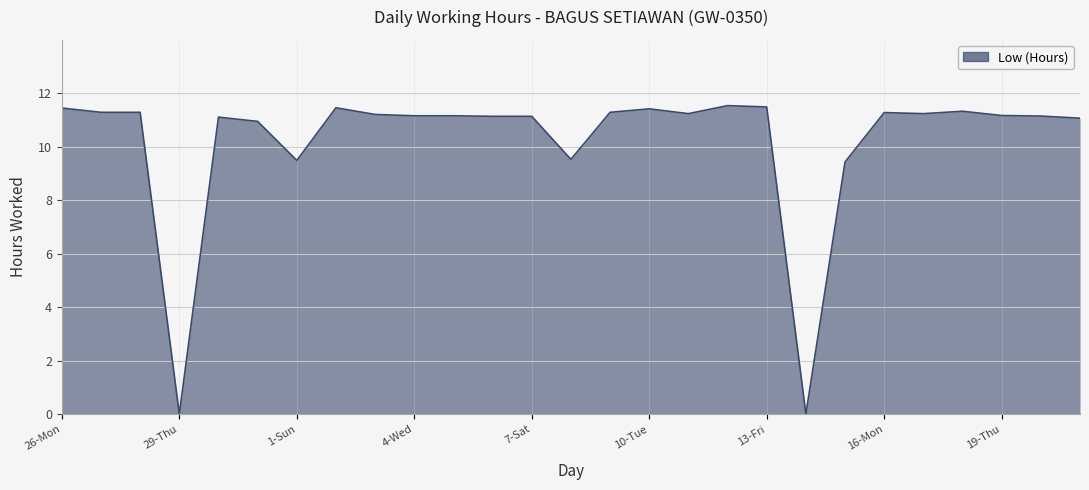

What is the difference between the maximum and minimum values?

11.5